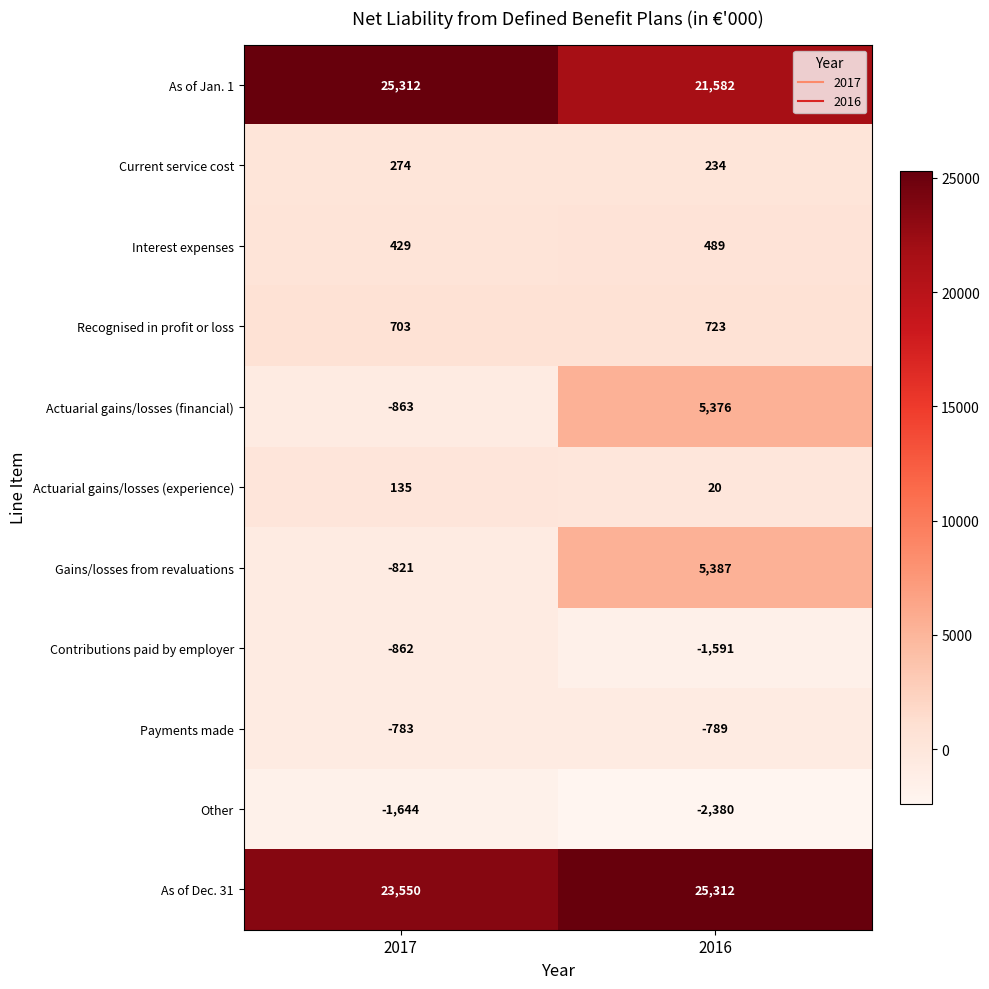

What is the approximate value of As of Dec. 31 at 2017?

23550